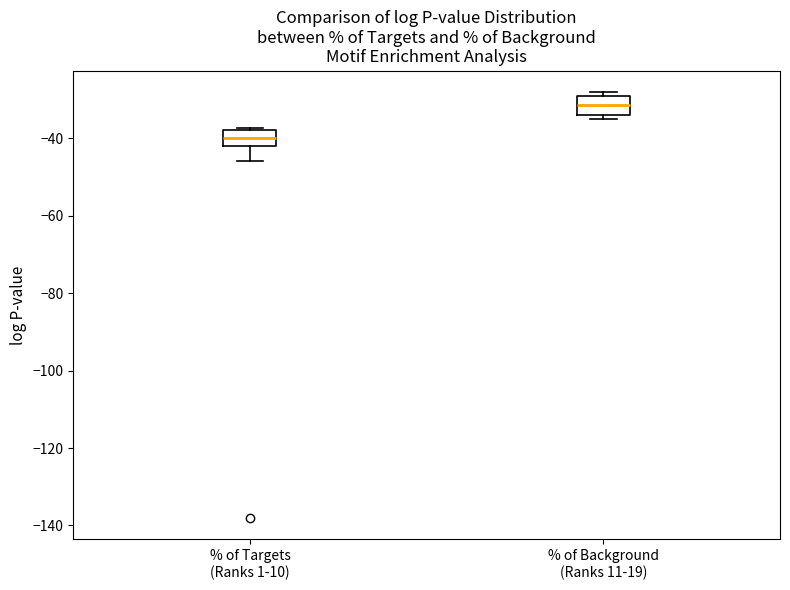

Where does the median line of the box for % of Targets (Ranks 1-10) sit on the y-axis? The values are not printed on the chart, so give them approximately, as read against the axis.

-40